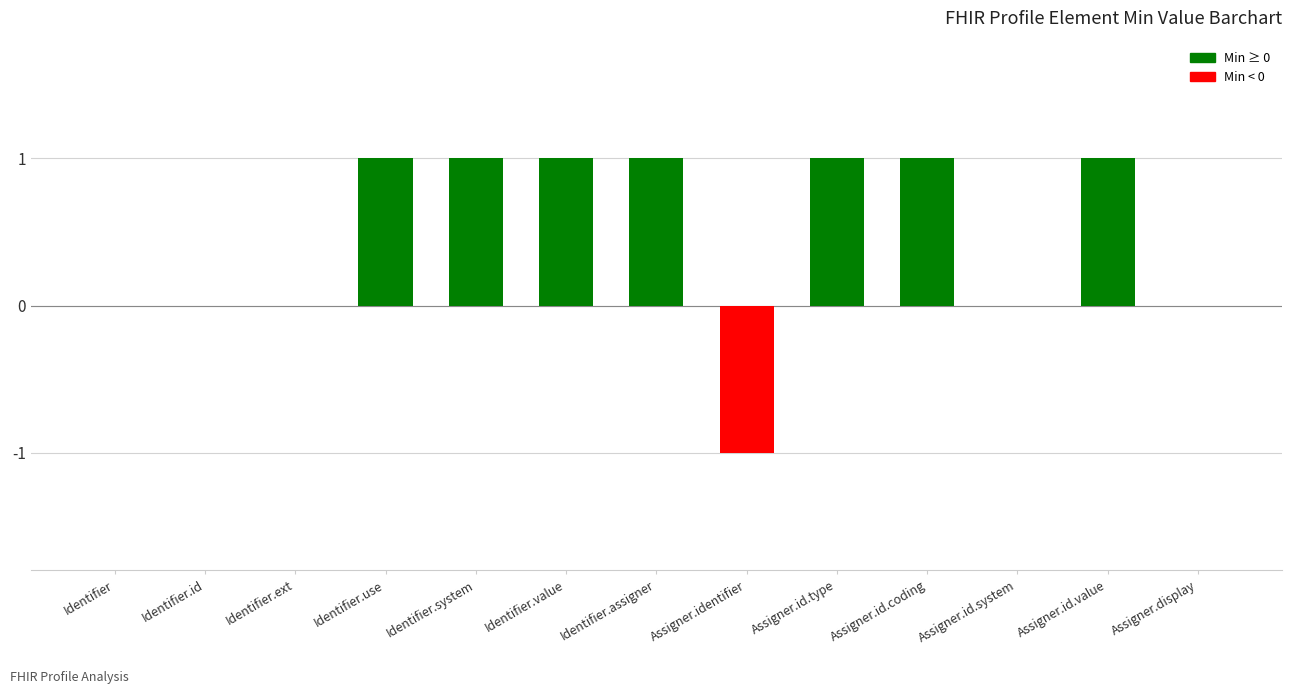

The value at Identifier is 1. True or false?

False